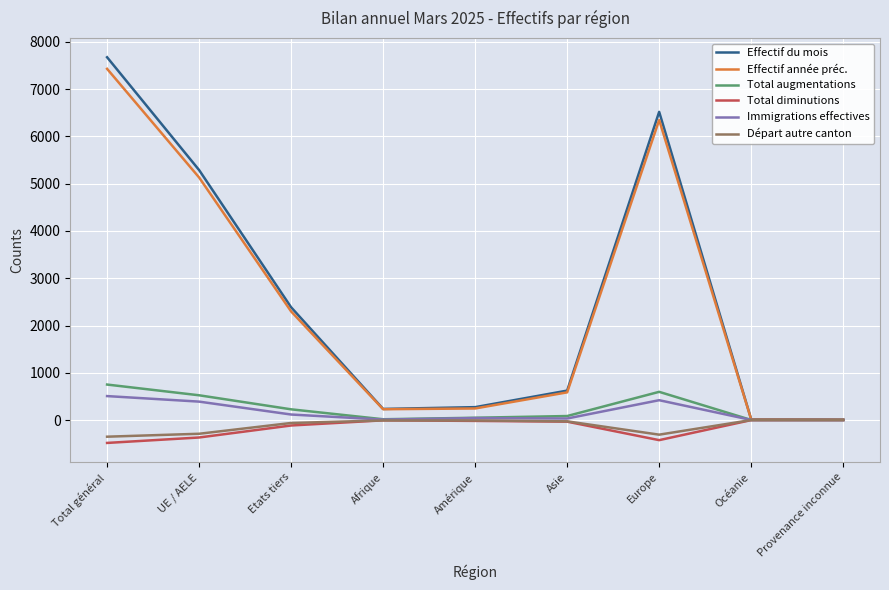

What value does the Immigrations effectives series have at Total général?

507